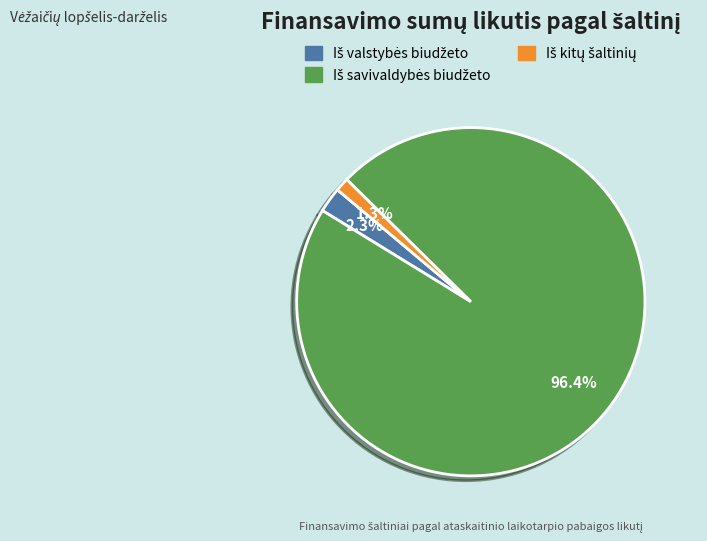

How many segments does this pie chart have?

3